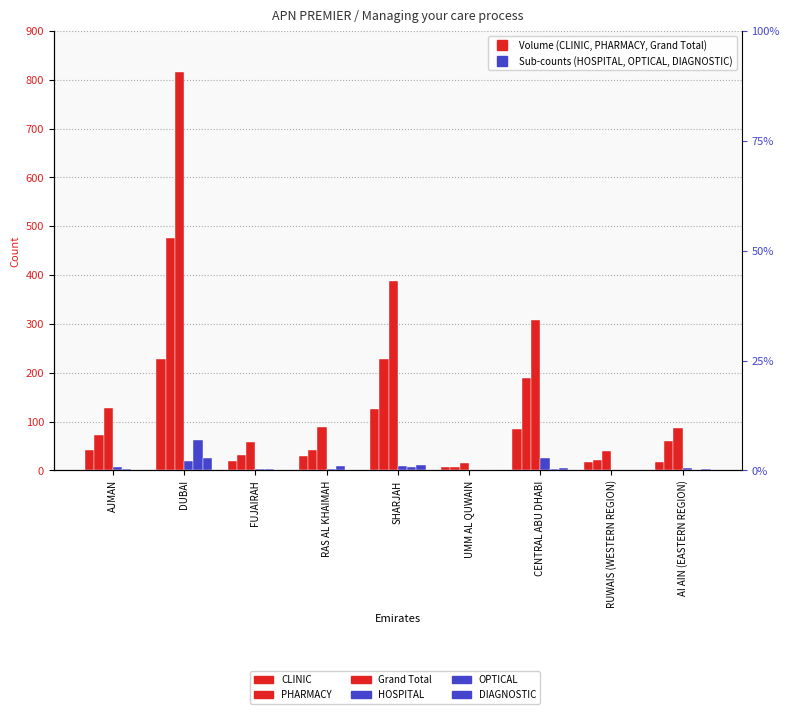

What is the label of the 9th bar from the left?

AI AIN (EASTERN REGION)